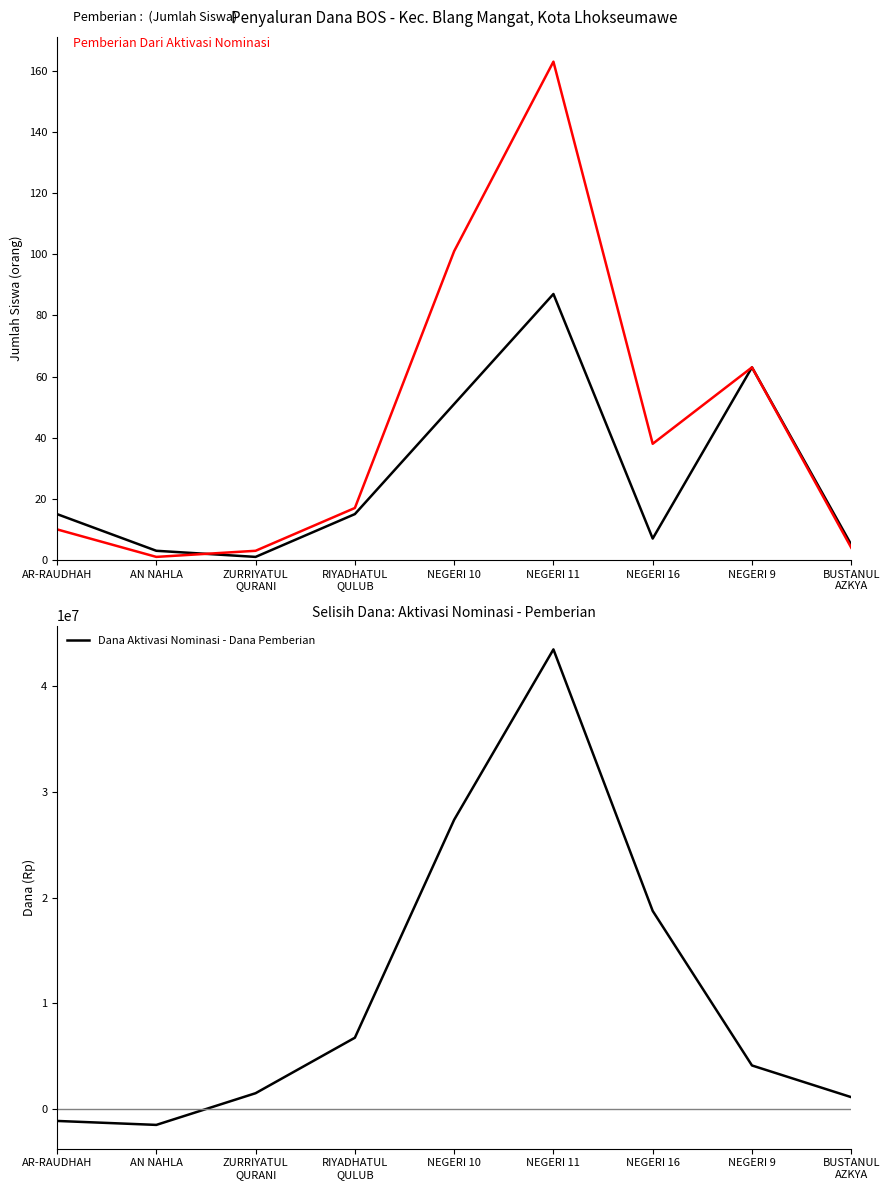

Reading left to right, transcribe all the data shown in this chart.

Pemberian: 15	3	1	15	51	87	7	63	5
Pemberian Dari Aktivasi Nominasi: 10	1	3	17	101	163	38	63	4
Dana Aktivasi Nominasi - Dana Pemberian: -1125000	-1500000	1500000	6750000	27375000	43500000	18750000	4125000	1125000